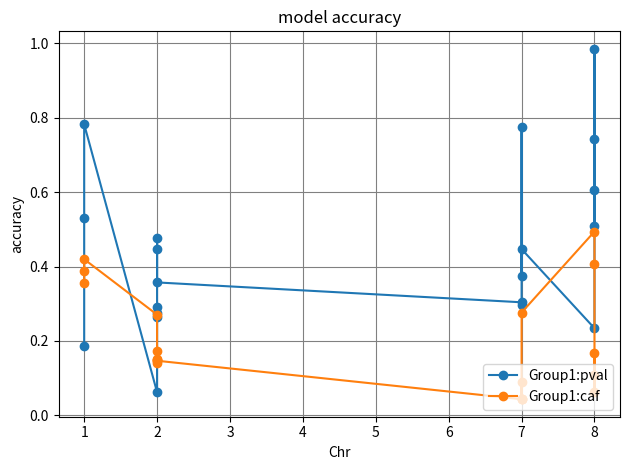

Reading left to right, what are all the values shown in this chart?

Group1:pval: 0.2	0.5	0.8	0.1	0.3	0.3	0.3	0.4	0.5	0.4	0.3	0.3	0.8	0.4	0.4	0.2	0.7	0.6	1.0	0.5
Group1:caf: 0.4	0.4	0.4	0.3	0.1	0.2	0.1	0.1	0.2	0.1	0.0	0.0	0.1	0.0	0.3	0.5	0.4	0.1	0.1	0.2